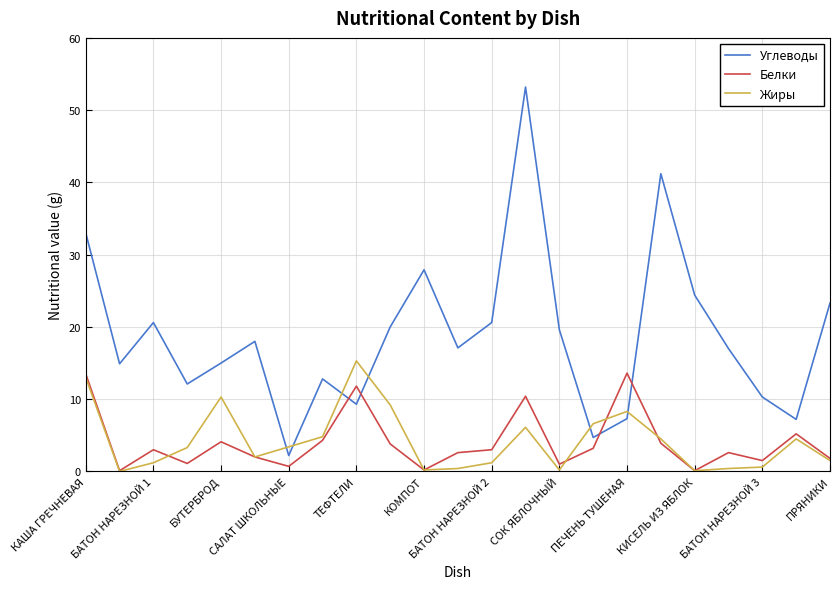

Which series ends up on top after the final intersection of Углеводы and Белки?

Углеводы